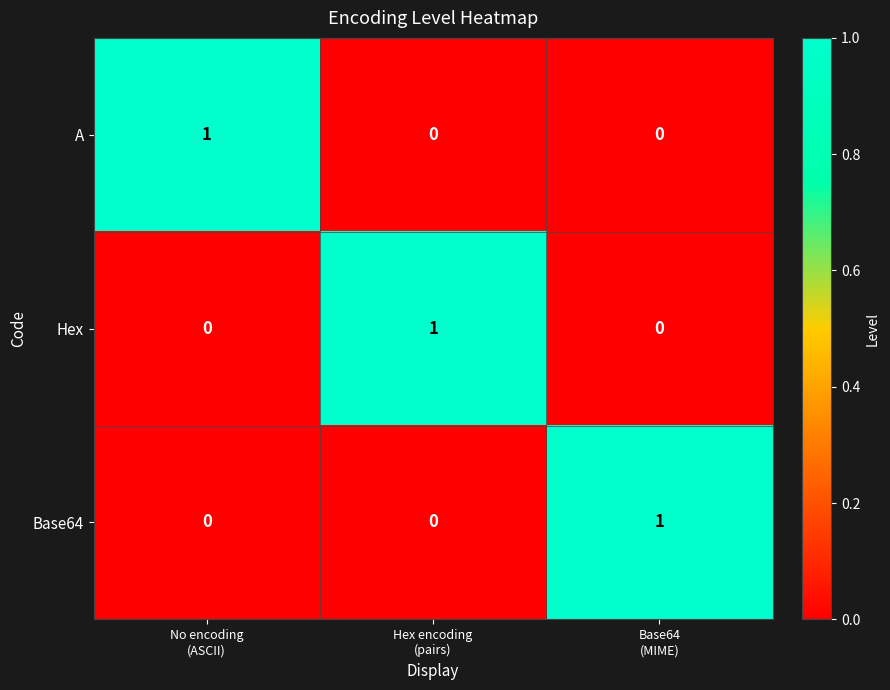

At how many categories does at least one series exceed 0?

3